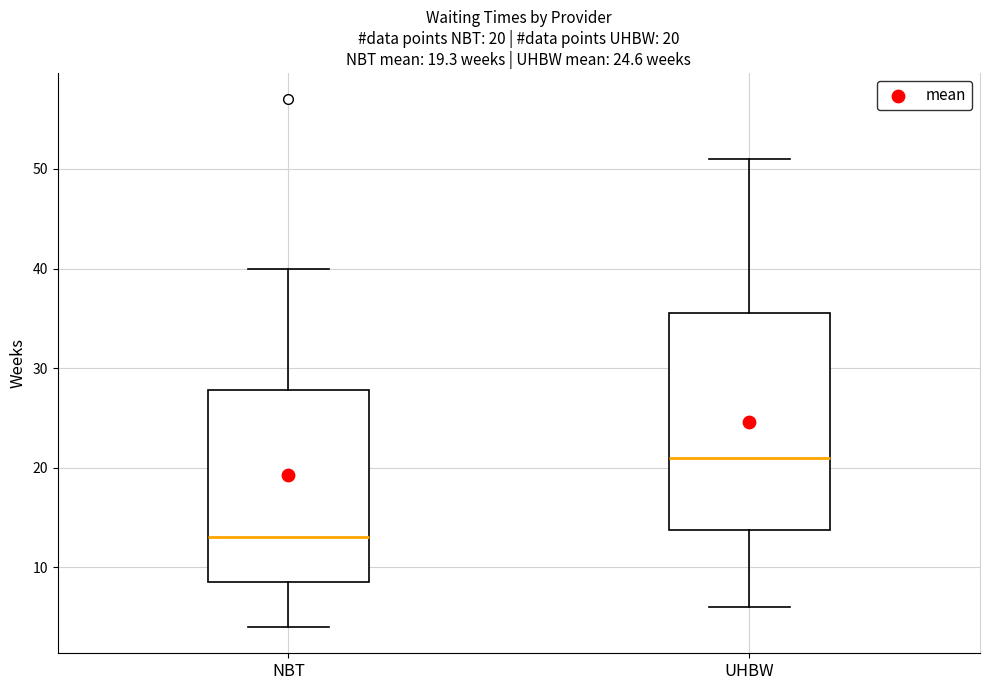

Which box has the lowest median line?

NBT